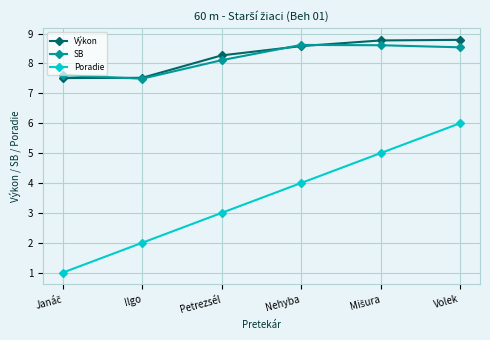

List the series in order of their peak value, highest first.

Výkon, SB, Poradie